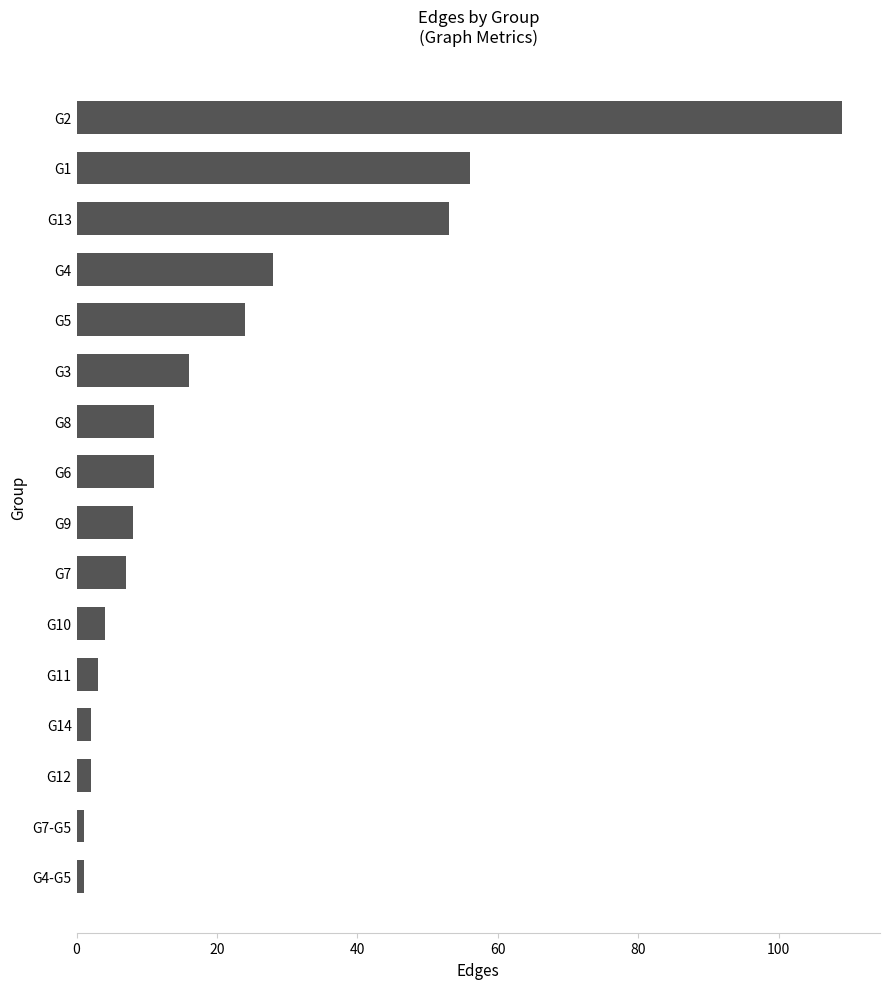

Reading top to bottom, transcribe all the data shown in this chart.

109	56	53	28	24	16	11	11	8	7	4	3	2	2	1	1